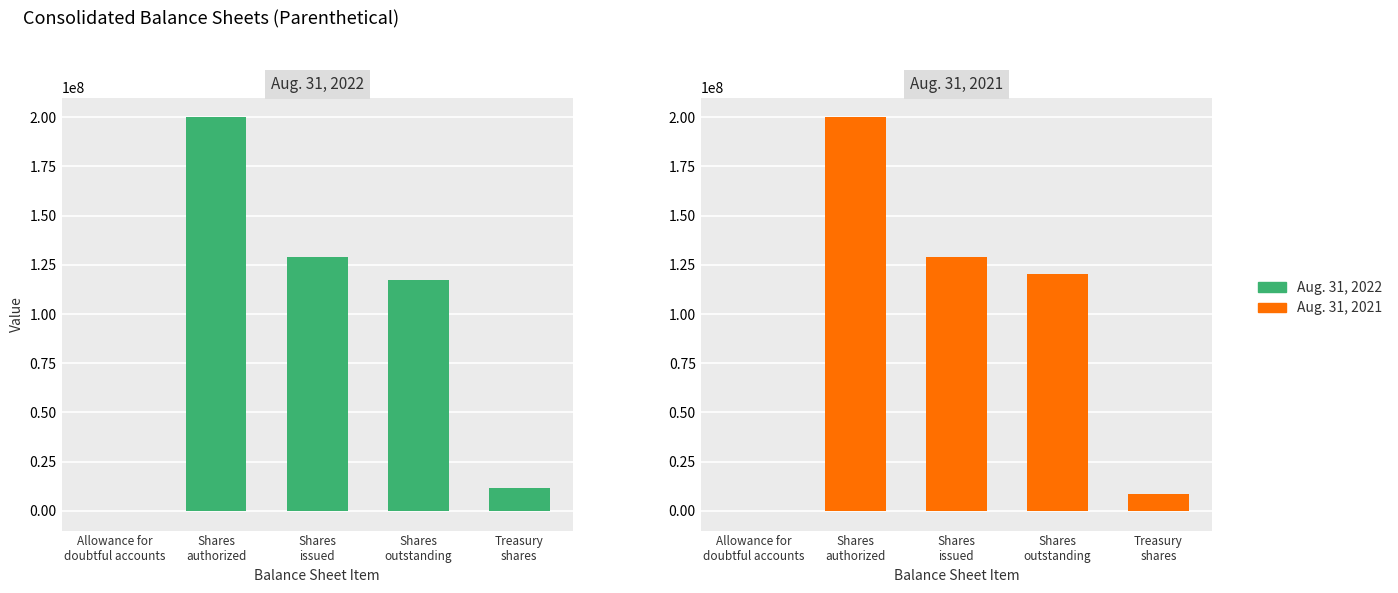

How many series are shown in this chart?

2